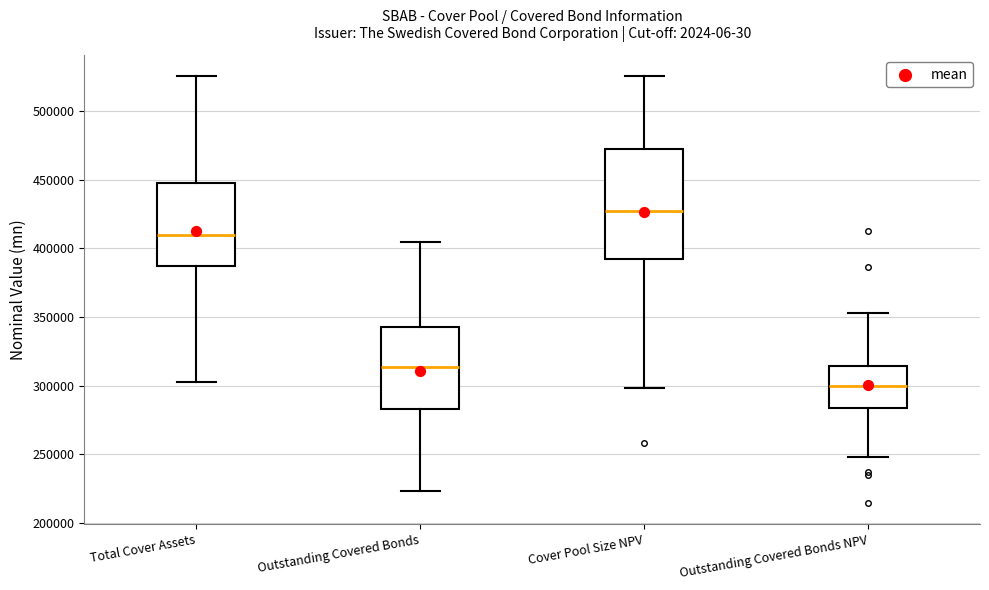

Comparing the boxes themselves (not the whiskers), which one is the tallest?

Cover Pool Size NPV